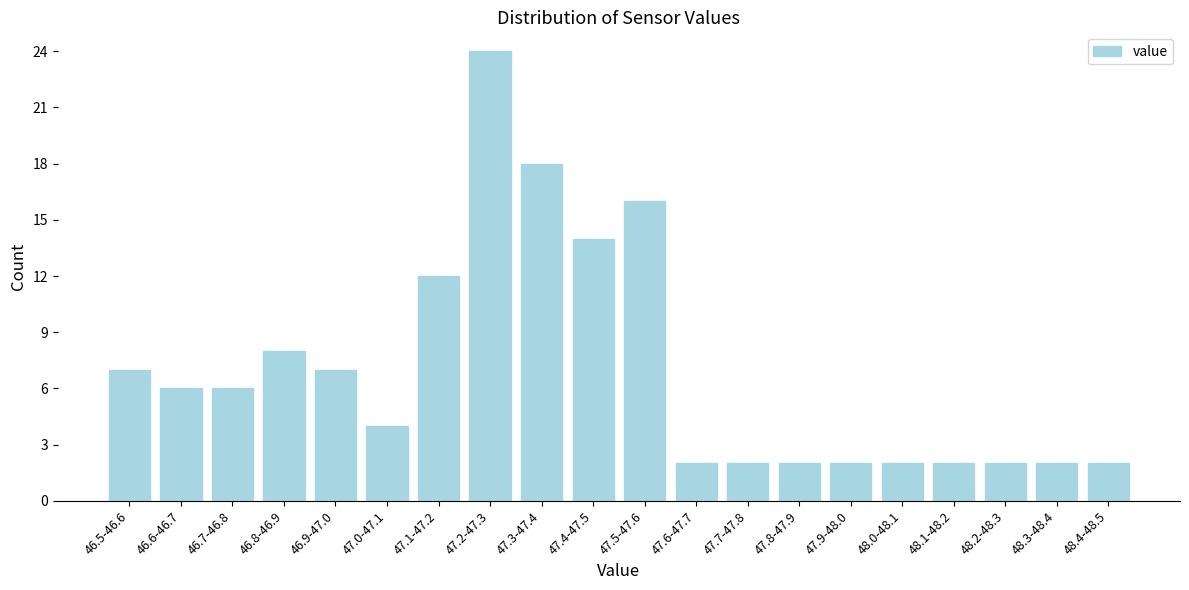

Reading right to left, list all the values displayed in this chart.

2	2	2	2	2	2	2	2	2	16	14	18	24	12	4	7	8	6	6	7